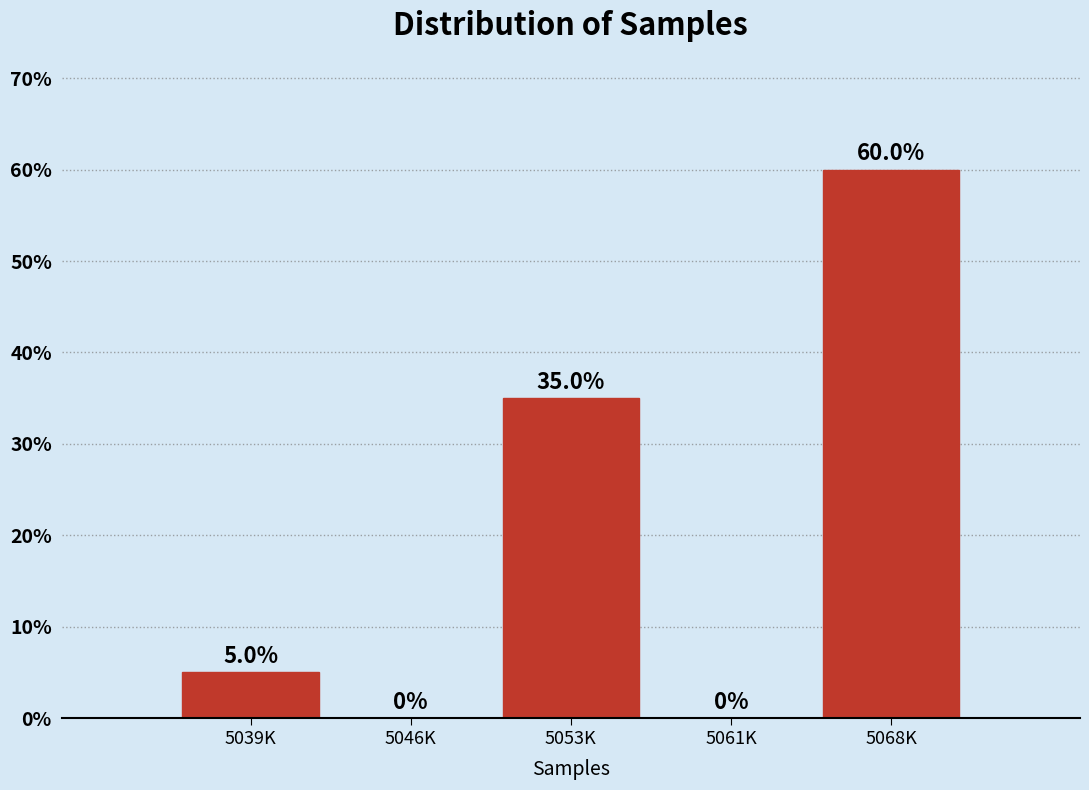

Reading left to right, extract all data points from this chart.

5039K=5	5046K=0	5053K=35	5061K=0	5068K=60